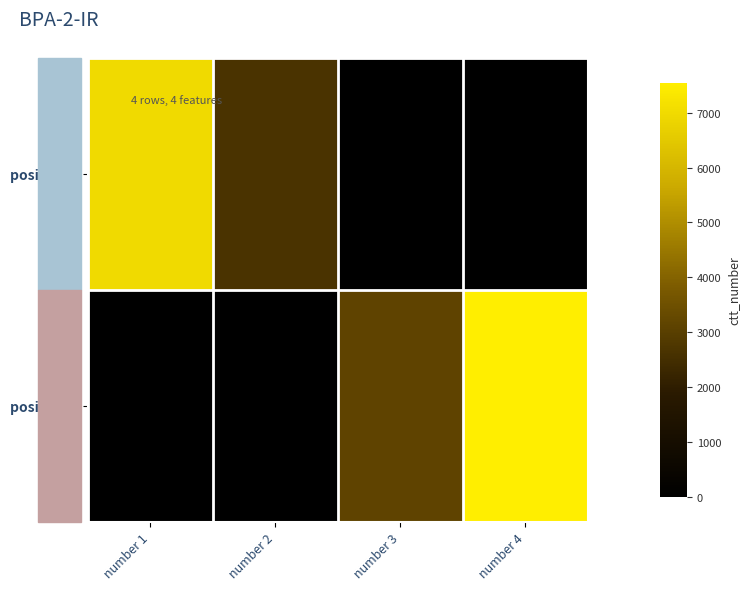

How many data points does each series have?

4